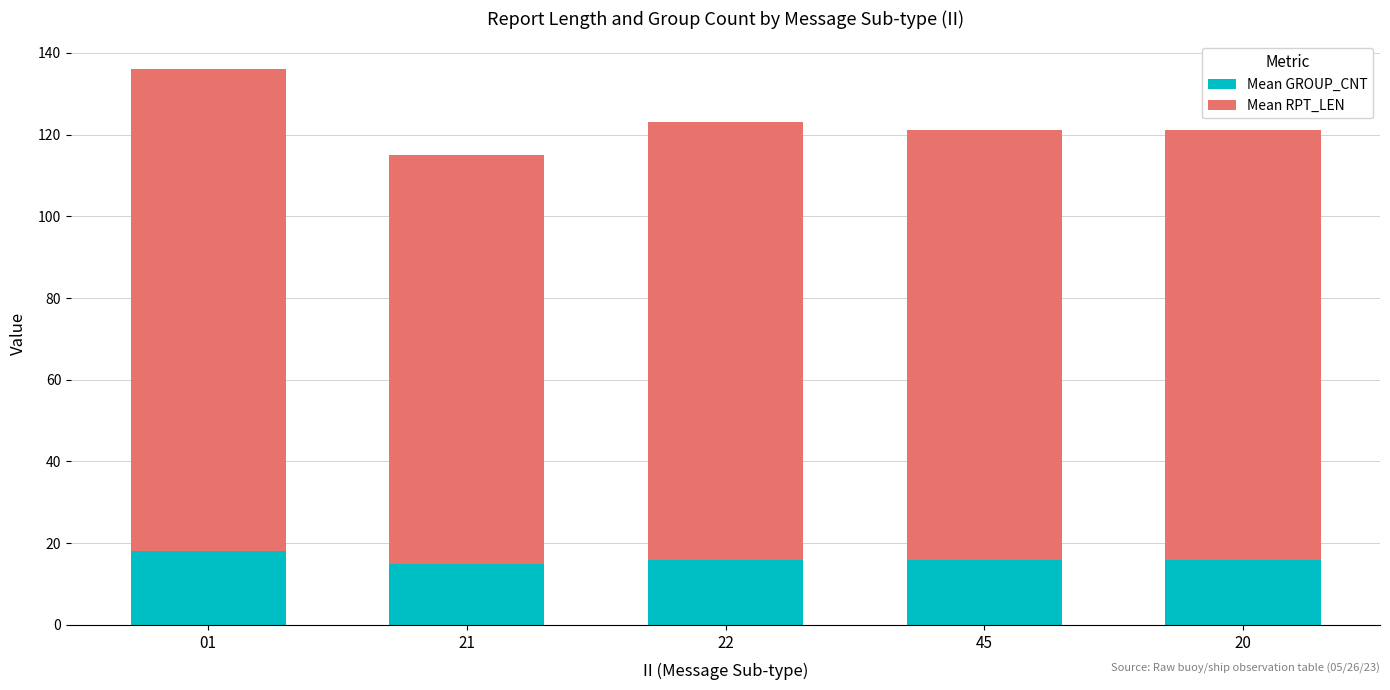

What is the minimum value for Mean GROUP_CNT?

15